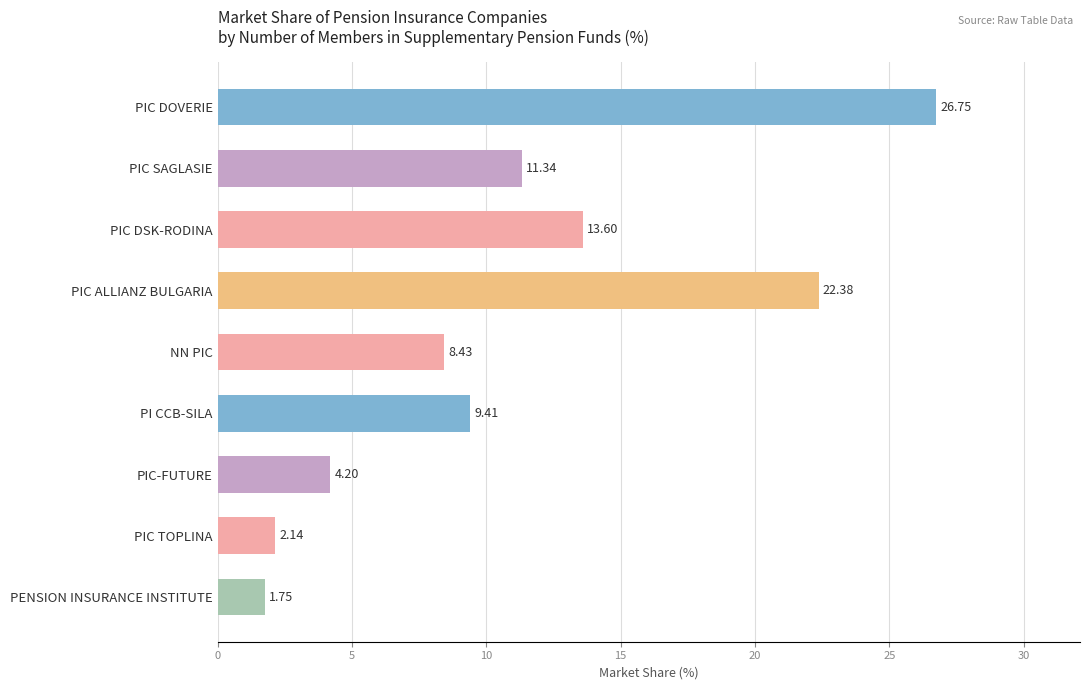

Which has a higher value, PENSION INSURANCE INSTITUTE or PI CCB-SILA?

PI CCB-SILA